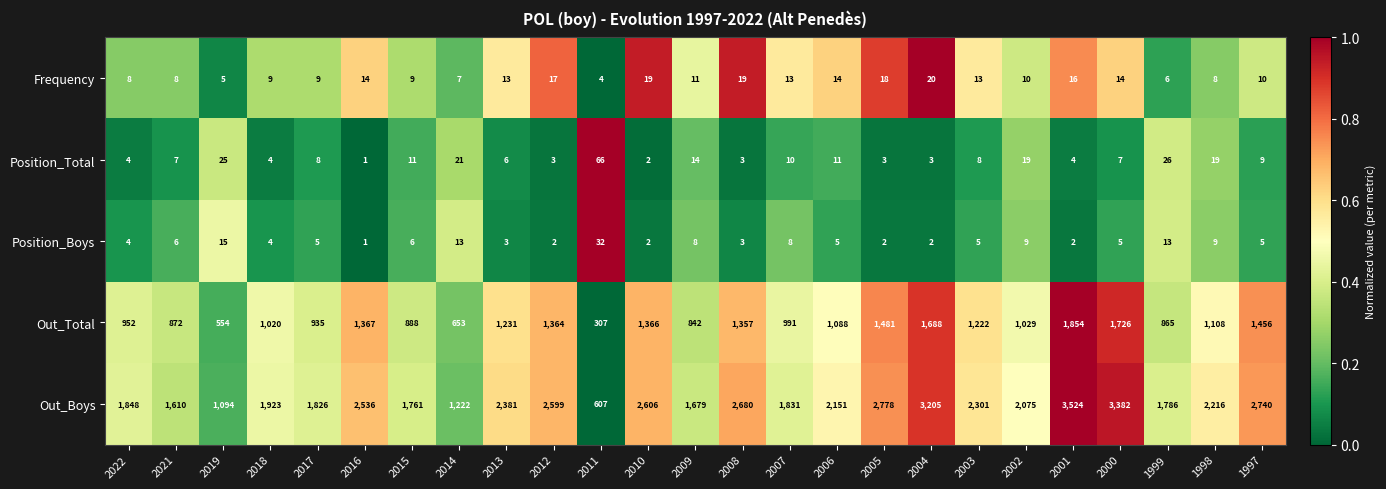

What is the difference between the maximum and minimum values in the Out_Total series?

1547